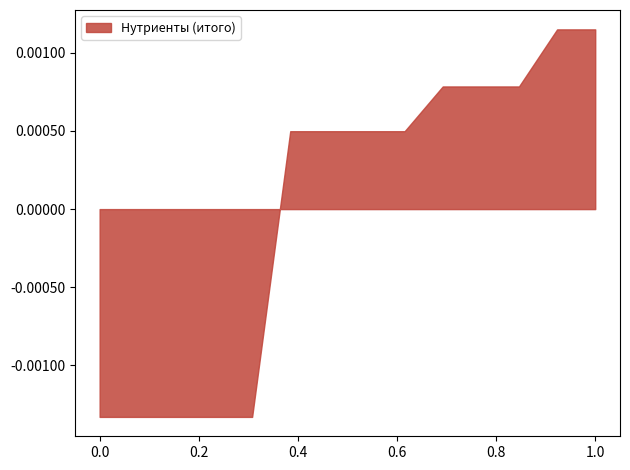

Does the chart have visible grid lines?

No